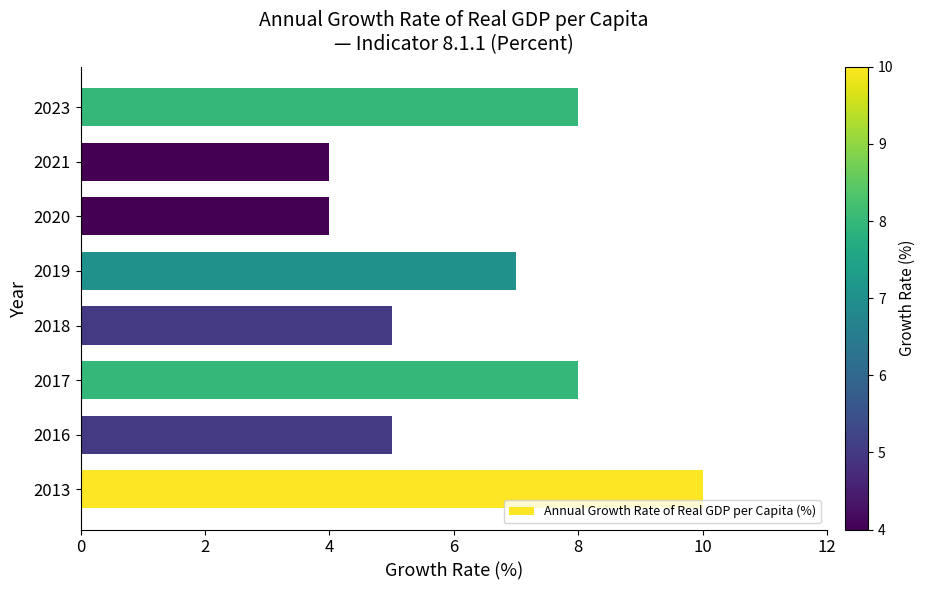

The value at 2013 is 13. True or false?

False